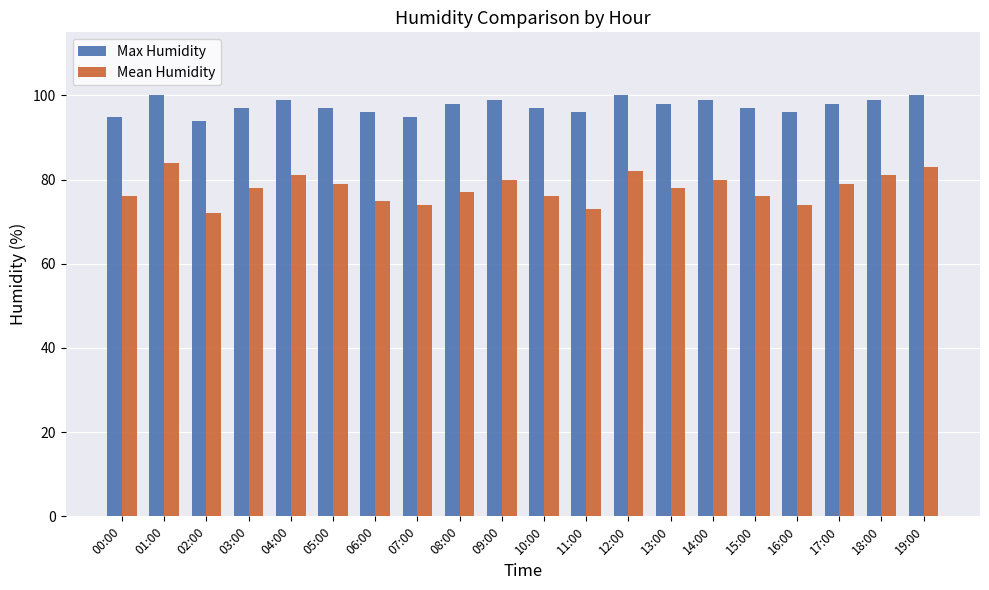

Is the value of Mean Humidity at 17:00 greater than the value of Max Humidity at 13:00?

No